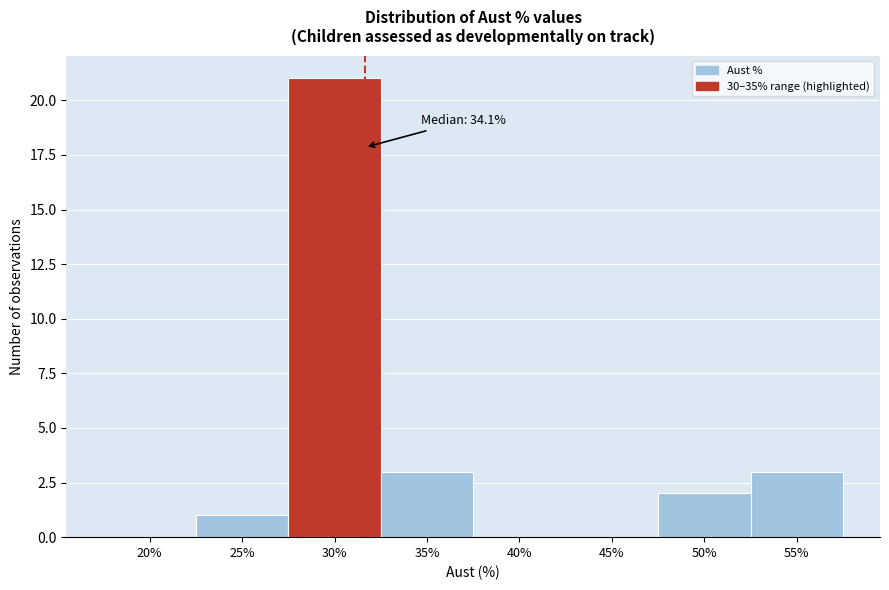

Reading left to right, list all the values displayed in this chart.

20%=0	25%=1	30%=21	35%=3	40%=0	45%=0	50%=2	55%=3